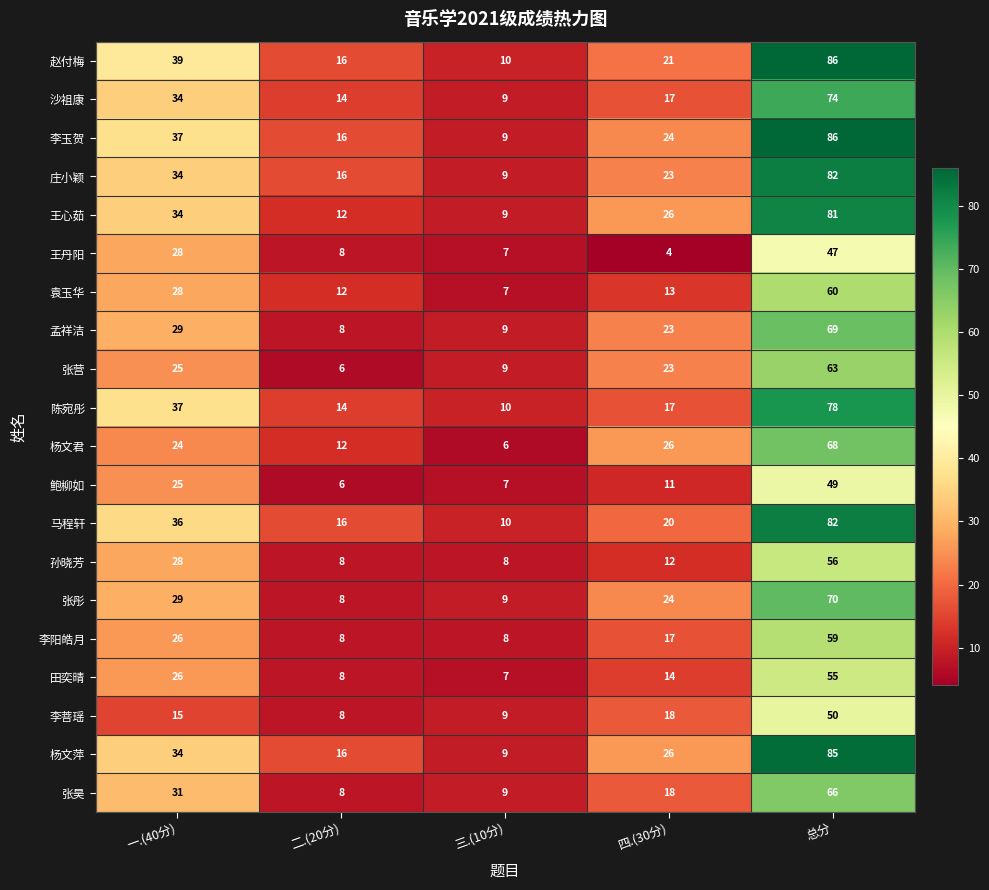

At which label is 鲍柳如 closest to 27?

一.(40分)